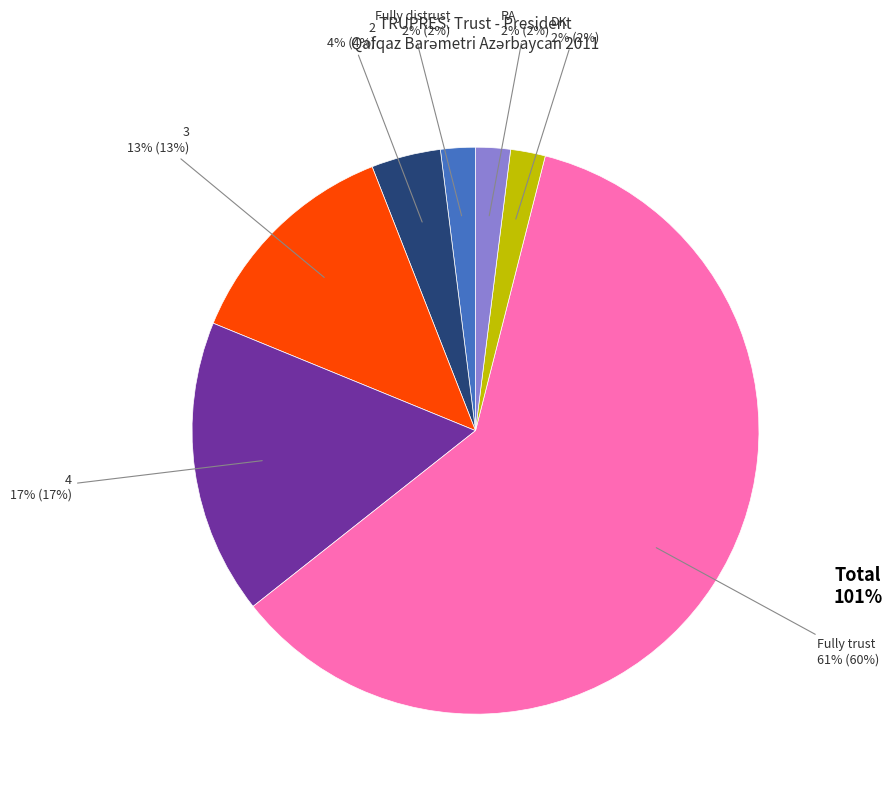

Rank the categories by value from lowest to highest.

Fully distrust, DK, RA, 2, 3, 4, Fully trust